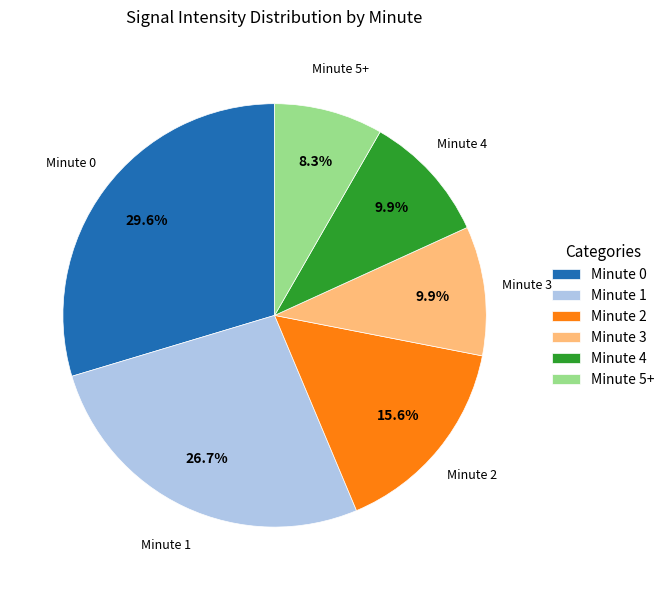

What portion of the pie excludes Minute 0?

70.4%